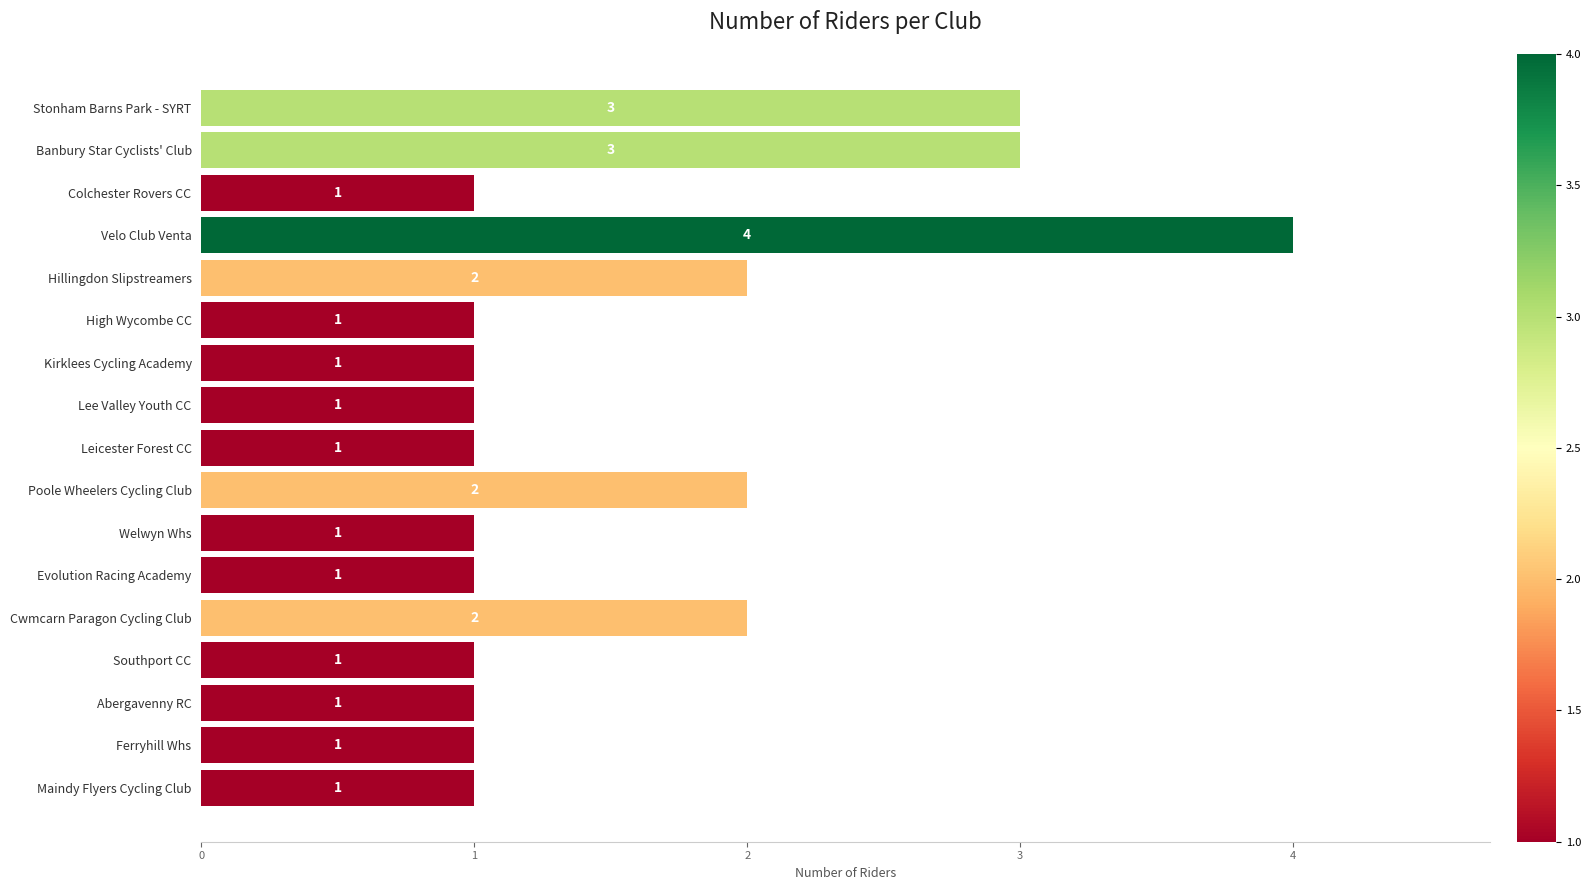

Count the values in the range 1 to 2.

14